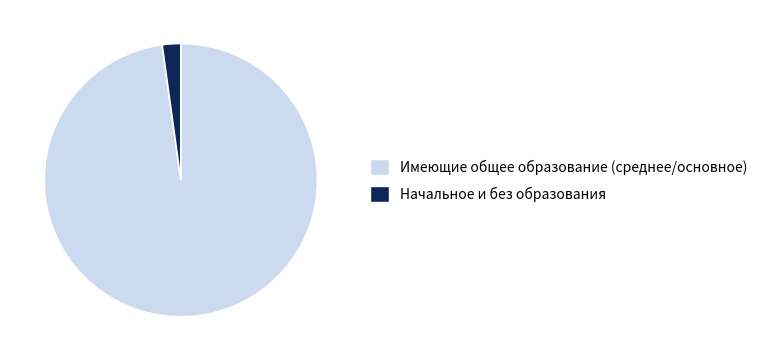

Count the number of slices in the pie.

2